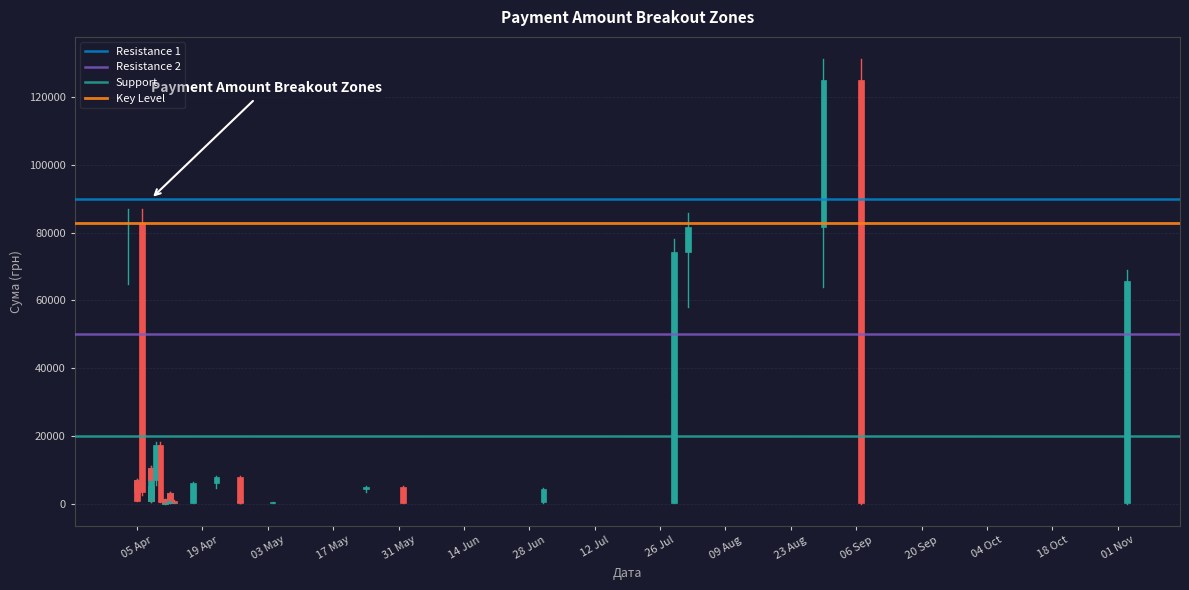

True or false: Resistance 1 has a value of 90000 at 19 Apr.

True